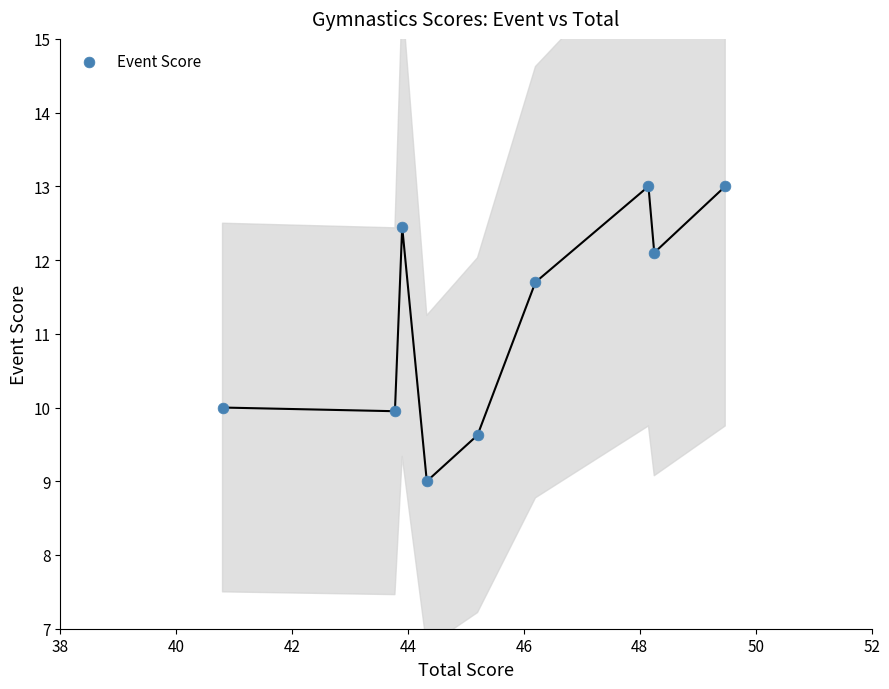

What Y value in the scatter plot is closest to 11?

11.7